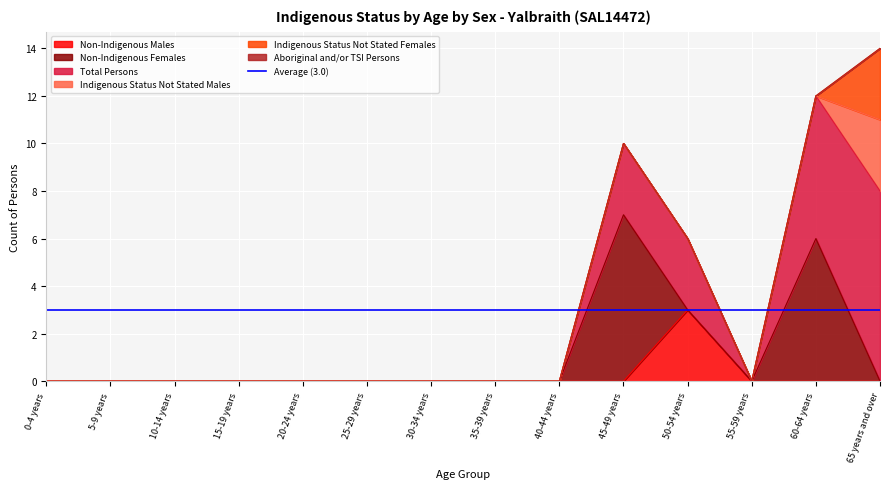

How many series are shown in this chart?

6